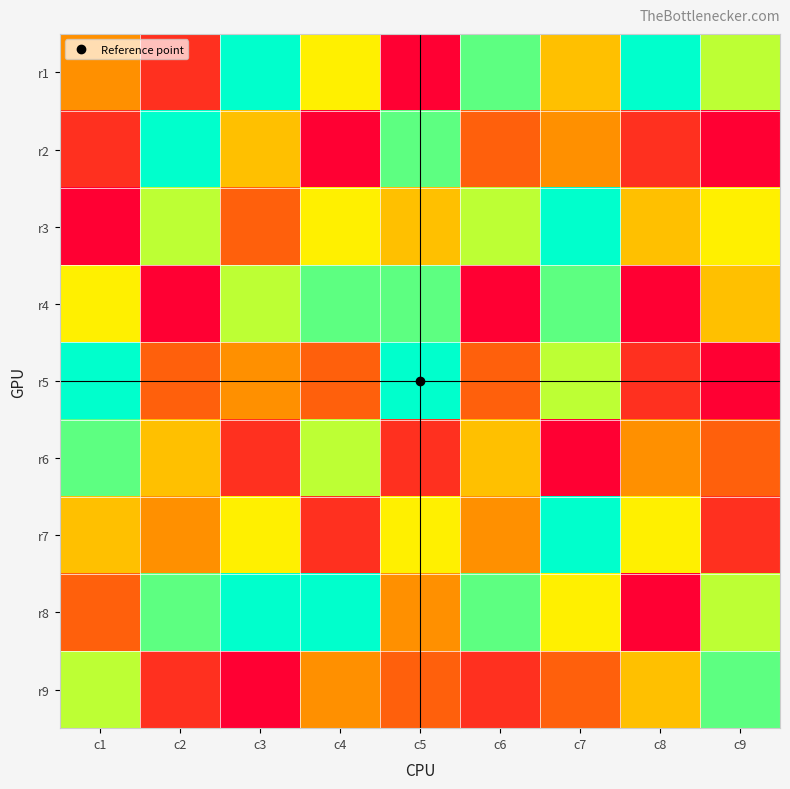

How many categories are shown in the chart?

9